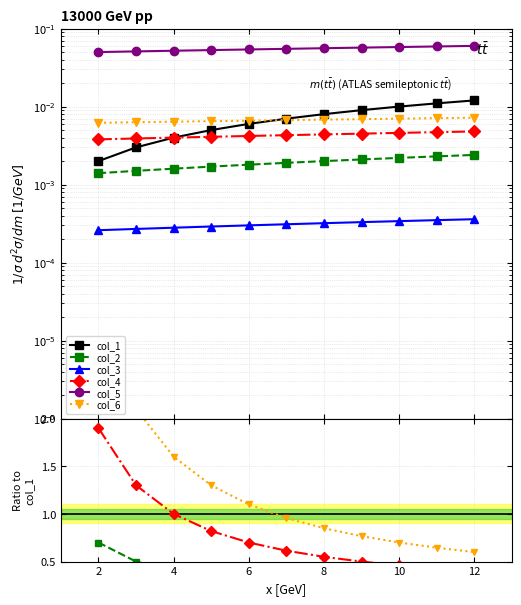

Between 2 and 4, which series saw the biggest shift?

col_5